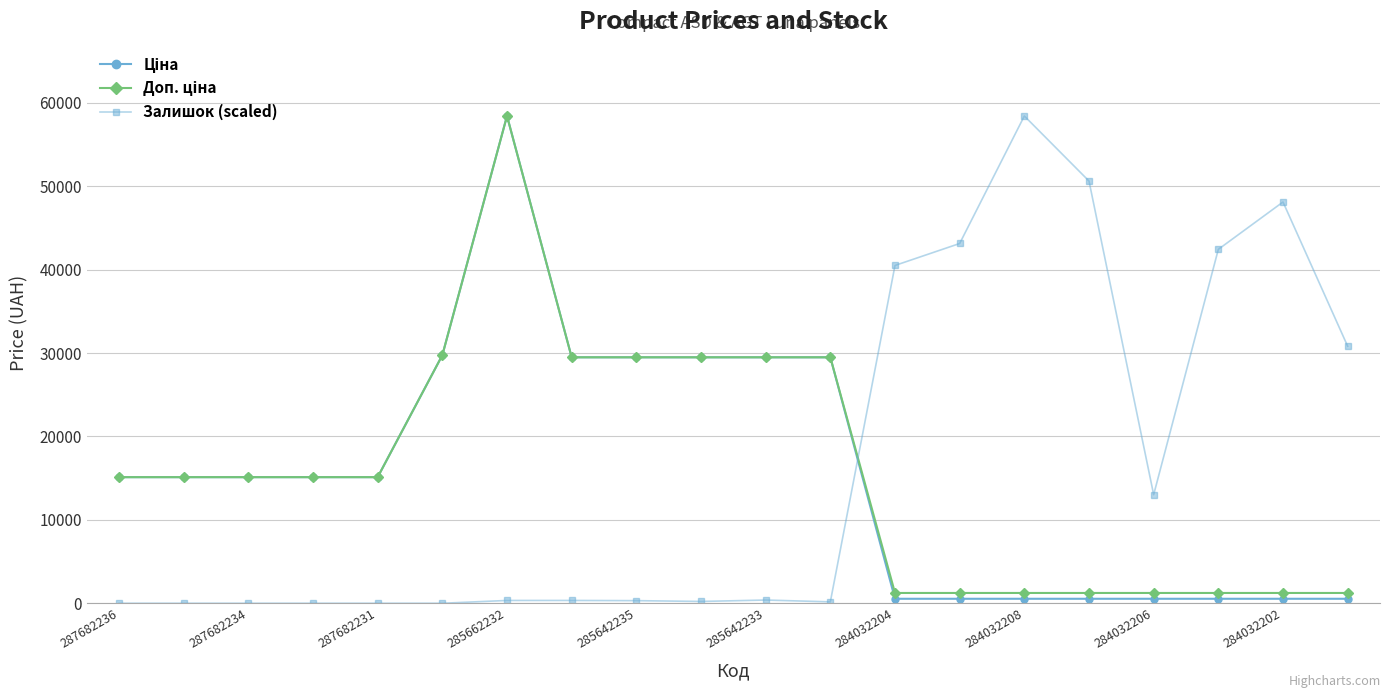

What is the value of the Залишок (scaled) point at the 20th from the left?

30819.5